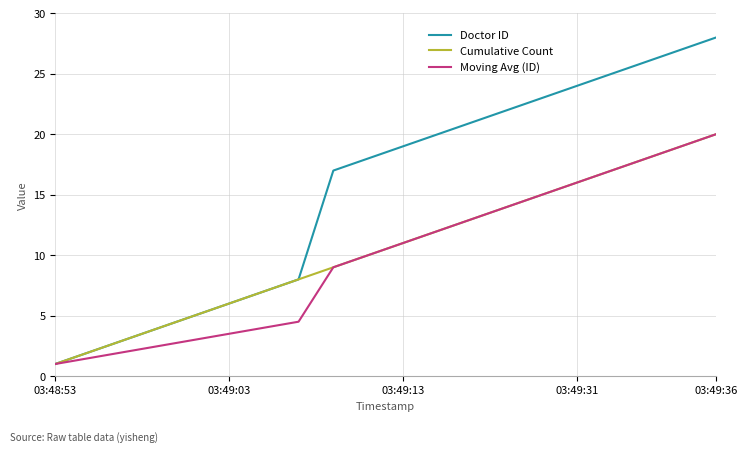

Reading left to right, list all the values displayed in this chart.

Doctor ID: 1.0	2.0	3.0	4.0	5.0	6.0	7.0	8.0	17.0	18.0	19.0	20.0	21.0	22.0	23.0	24.0	25.0	26.0	27.0	28.0
Cumulative Count: 1.0	2.0	3.0	4.0	5.0	6.0	7.0	8.0	9.0	10.0	11.0	12.0	13.0	14.0	15.0	16.0	17.0	18.0	19.0	20.0
Moving Avg (ID): 1.0	1.5	2.0	2.5	3.0	3.5	4.0	4.5	9.0	10.0	11.0	12.0	13.0	14.0	15.0	16.0	17.0	18.0	19.0	20.0